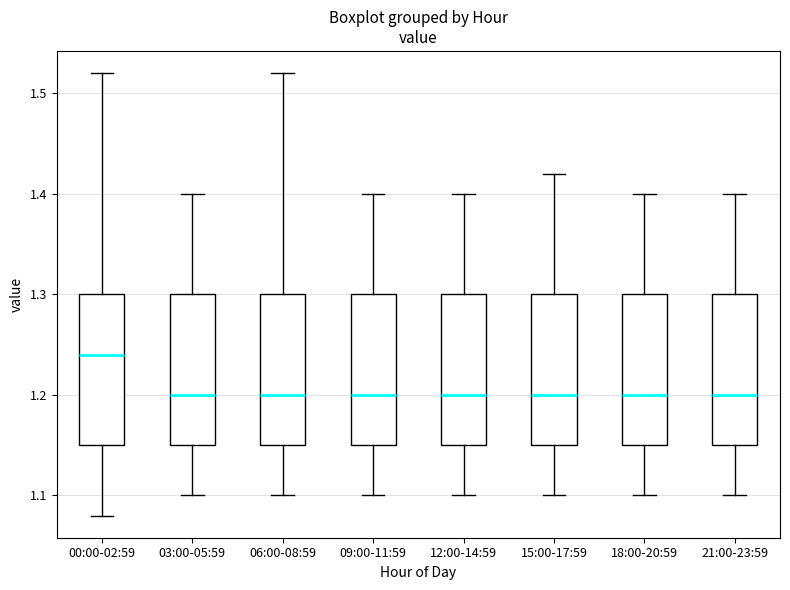

Reading left to right, read every box against the y-axis: the position of its median line, the range the box covers, and the ends of its whiskers. The values are not printed on the chart, so give them approximately, as read against the axis.

00:00-02:59: median 1.24, box 1.15 to 1.30, whiskers 1.08 to 1.52
03:00-05:59: median 1.20, box 1.15 to 1.30, whiskers 1.10 to 1.40
06:00-08:59: median 1.20, box 1.15 to 1.30, whiskers 1.10 to 1.52
09:00-11:59: median 1.20, box 1.15 to 1.30, whiskers 1.10 to 1.40
12:00-14:59: median 1.20, box 1.15 to 1.30, whiskers 1.10 to 1.40
15:00-17:59: median 1.20, box 1.15 to 1.30, whiskers 1.10 to 1.42
18:00-20:59: median 1.20, box 1.15 to 1.30, whiskers 1.10 to 1.40
21:00-23:59: median 1.20, box 1.15 to 1.30, whiskers 1.10 to 1.40